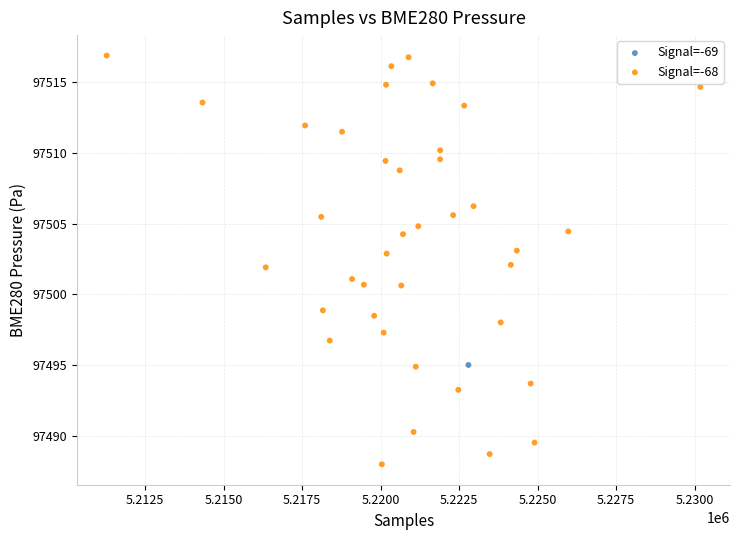

What are all the series names shown in the legend?

Signal=-69, Signal=-68